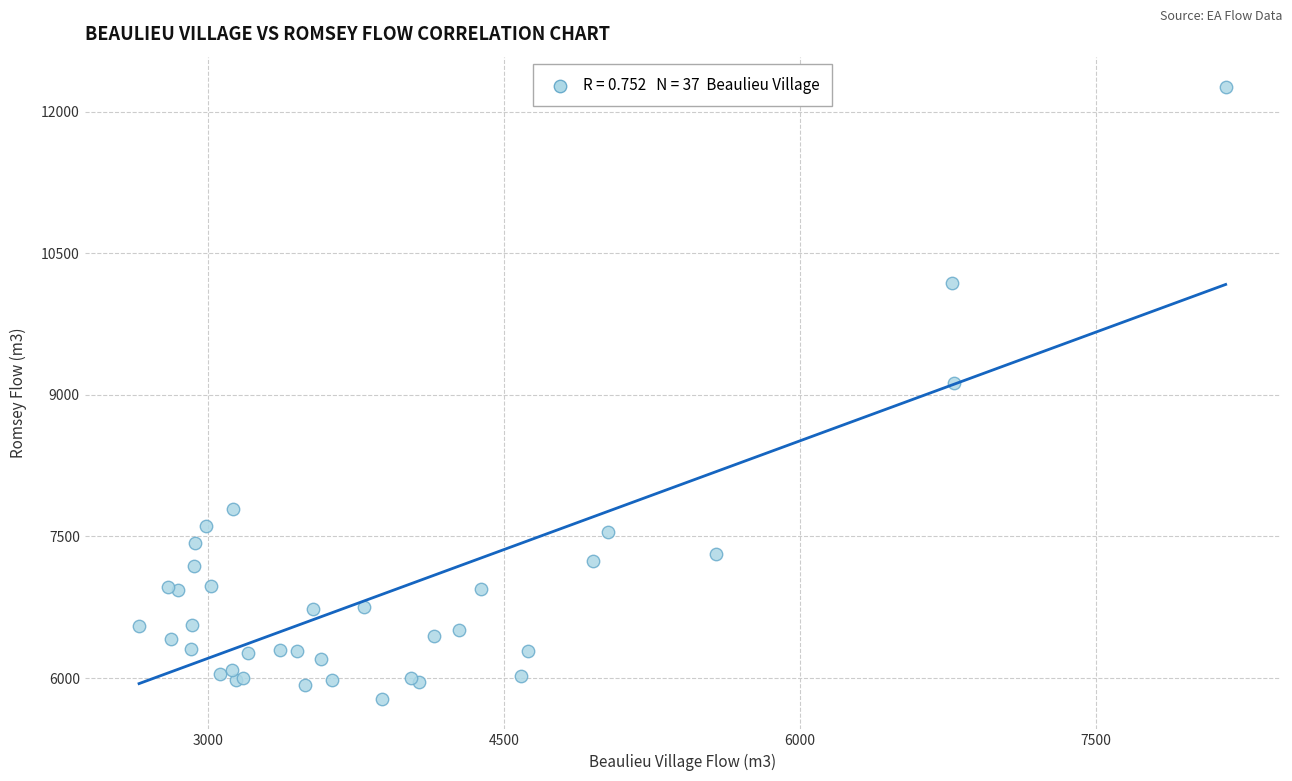

What Y value in the scatter plot is closest to 9020?

9130